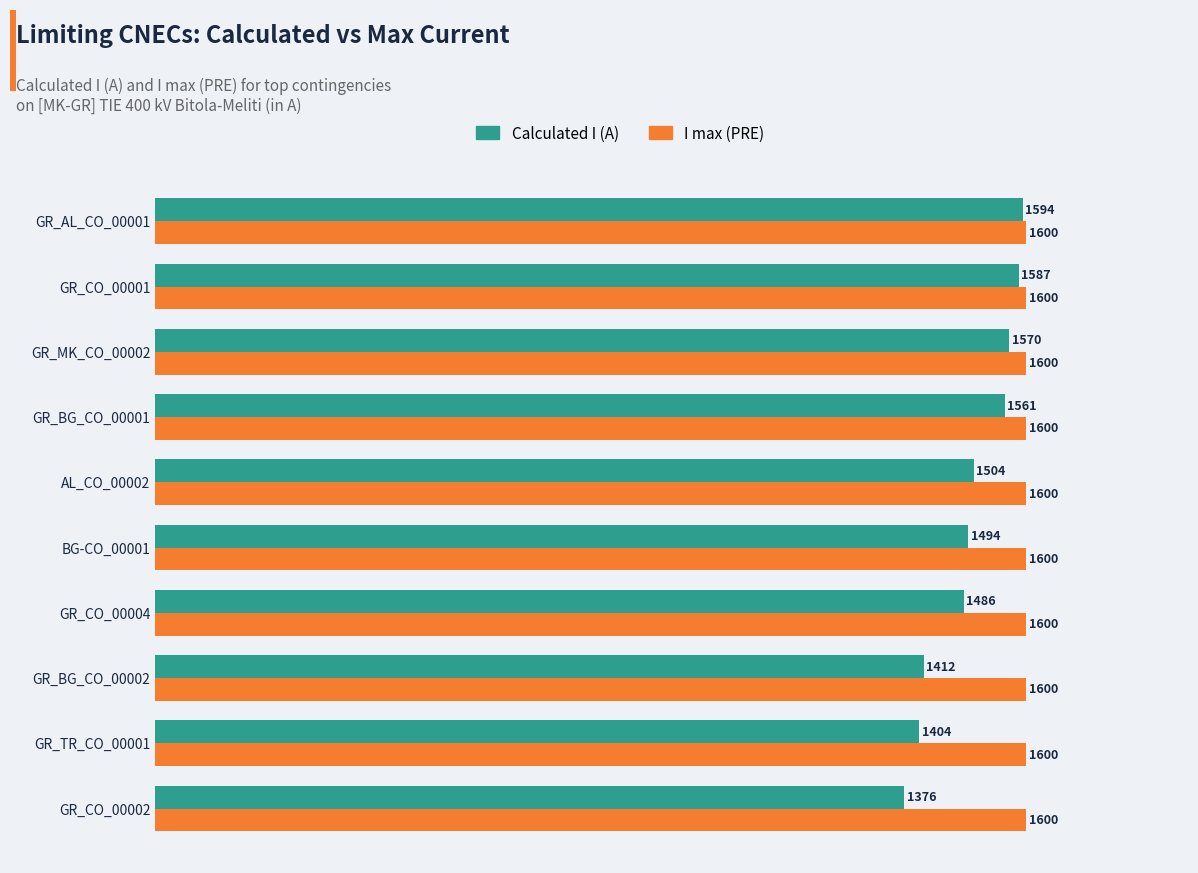

What is the difference between the second highest and minimum values in the Calculated I (A) series?

211